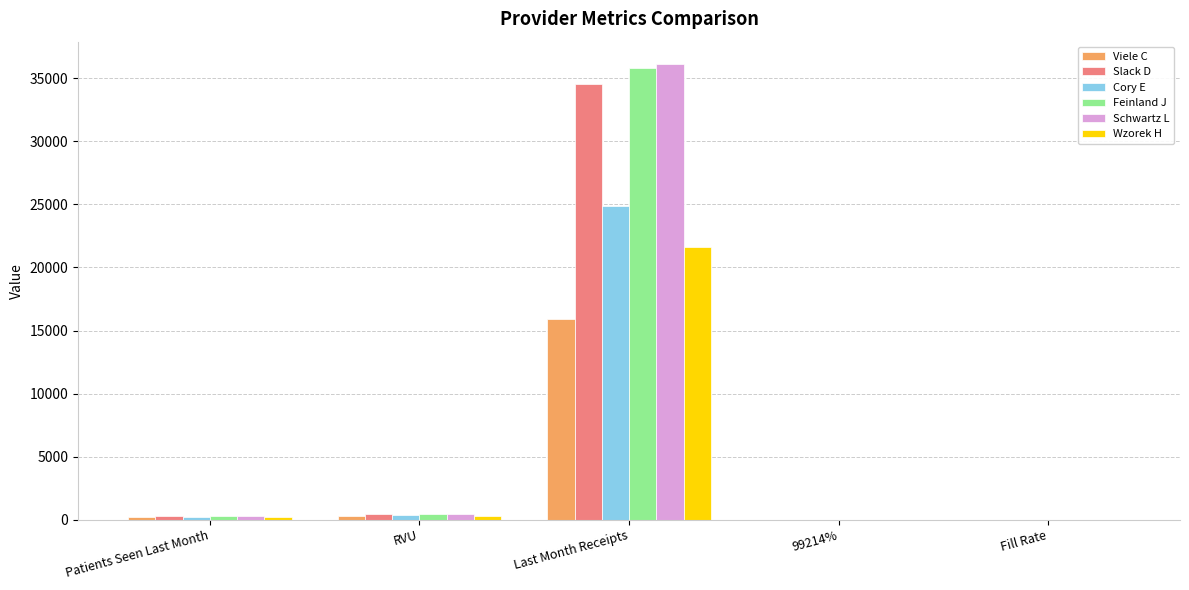

What is the approximate value of Slack D at Last Month Receipts?

34557.7